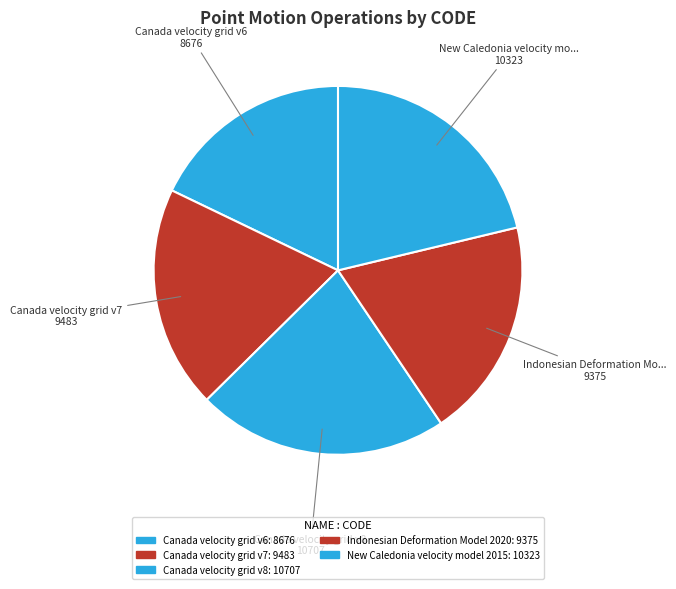

To the nearest percent, what percentage of the pie is Canada velocity grid v7?

20%